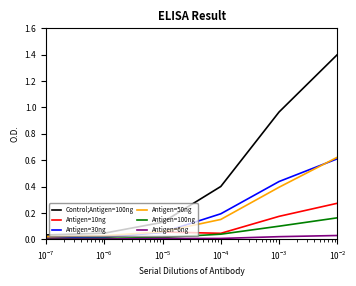

Count the number of categories in the chart.

6